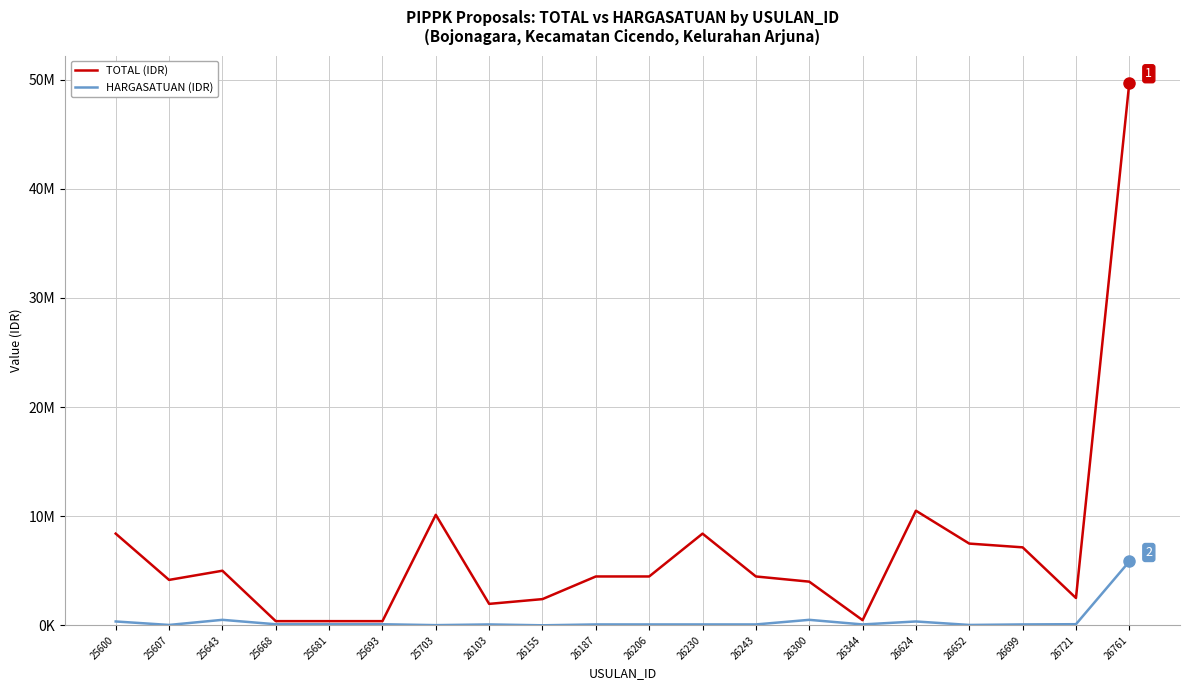

Where is HARGASATUAN (IDR) nearest to the value 2925100?

25643